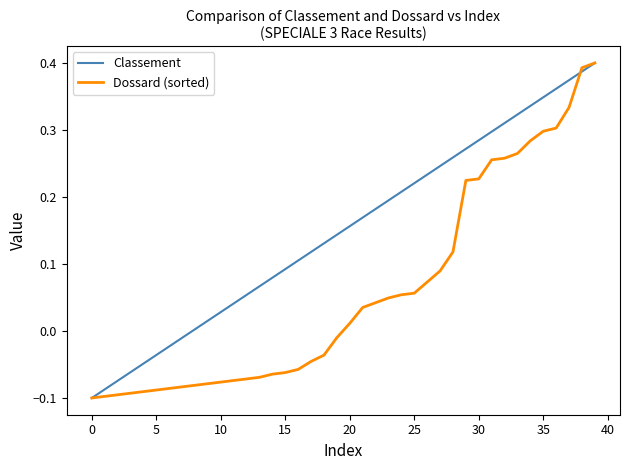

Which series has the largest total across all categories?

Classement